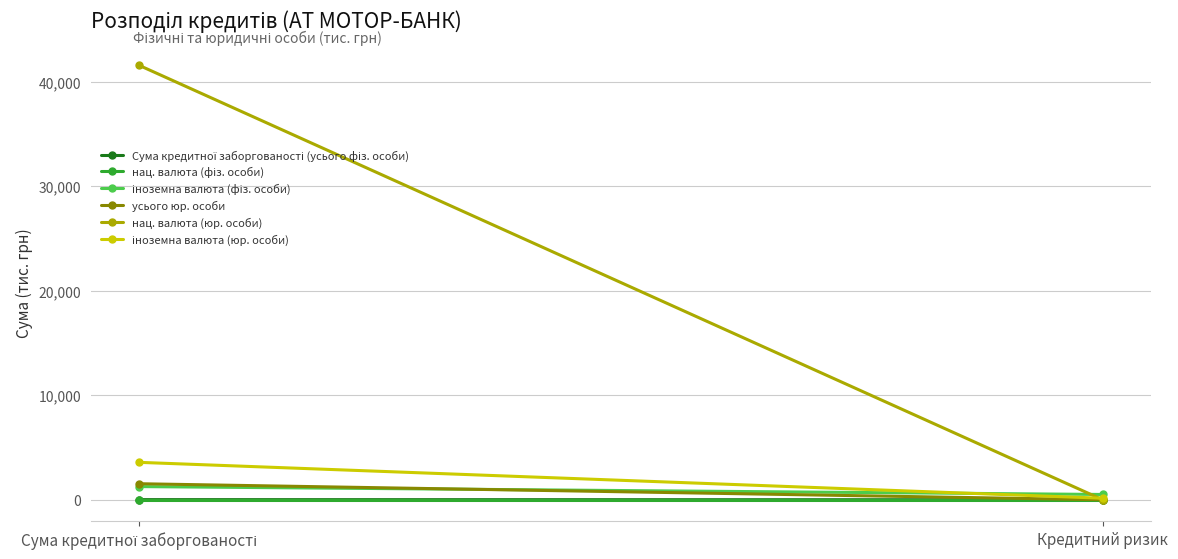

What are all the series names shown in the legend?

Сума кредитної заборгованості (усього фіз. особи), нац. валюта (фіз. особи), іноземна валюта (фіз. особи), усього юр. особи, нац. валюта (юр. особи), іноземна валюта (юр. особи)